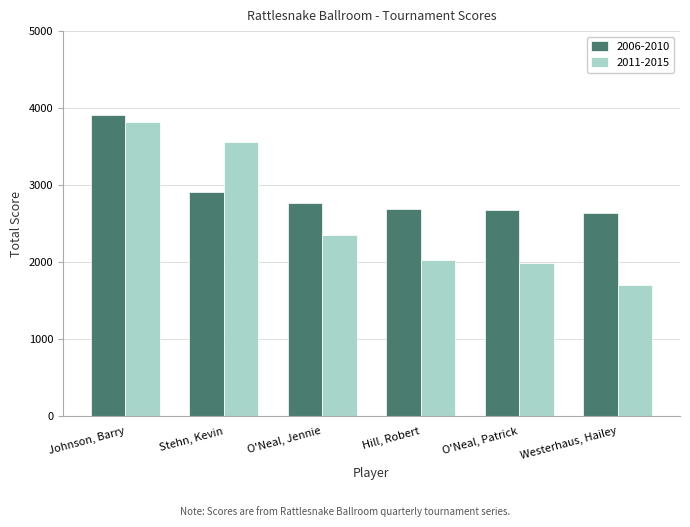

True or false: 2006-2010 has a value of 2675 at O'Neal, Patrick.

True